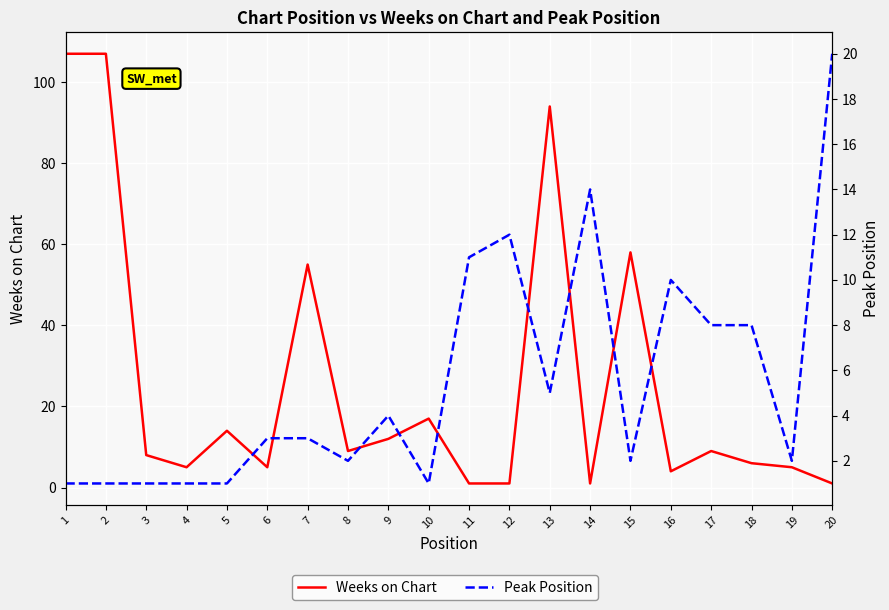

What is the value of the Peak Position point at the 6th from the left?

3